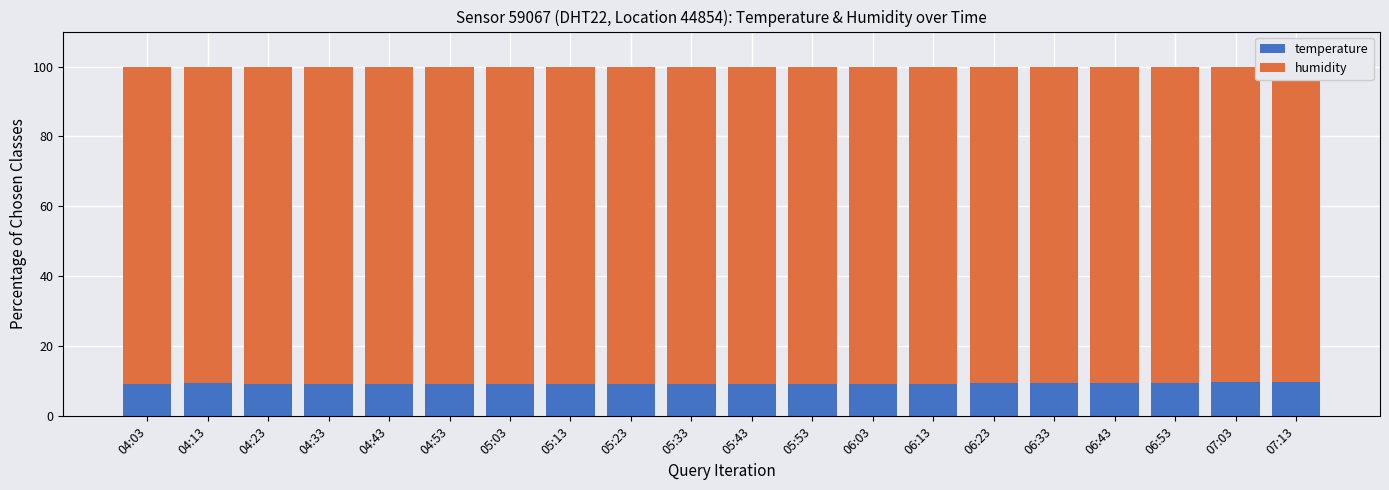

At how many categories does at least one series exceed 78?

20